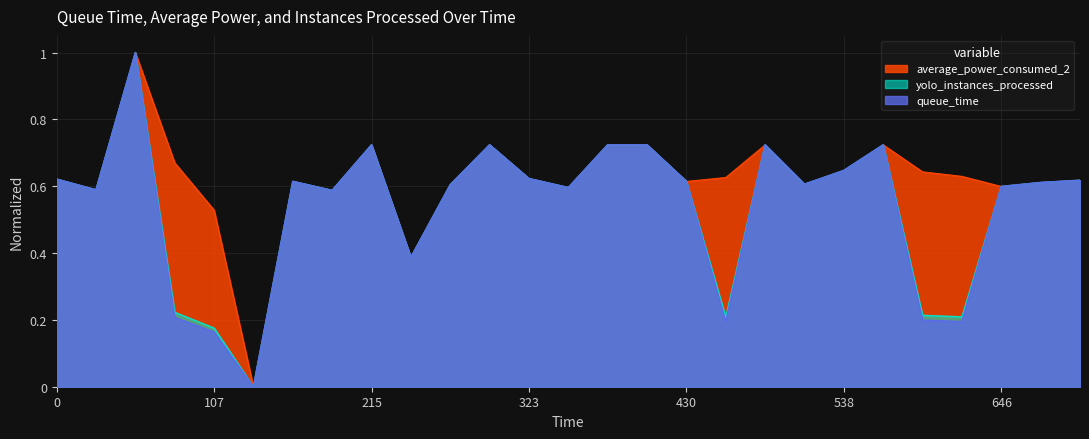

Which series has the largest total across all categories?

average_power_consumed_2